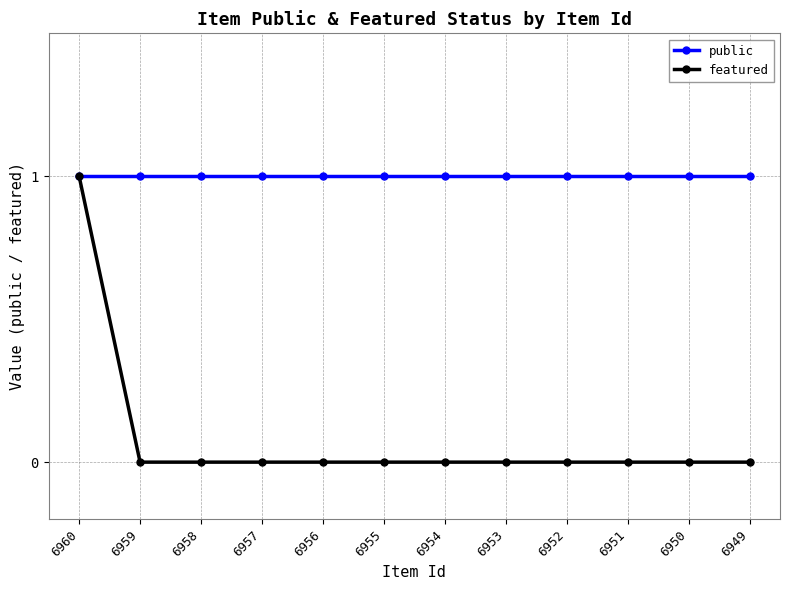

Rank the series at 6959 from highest to lowest value.

public, featured